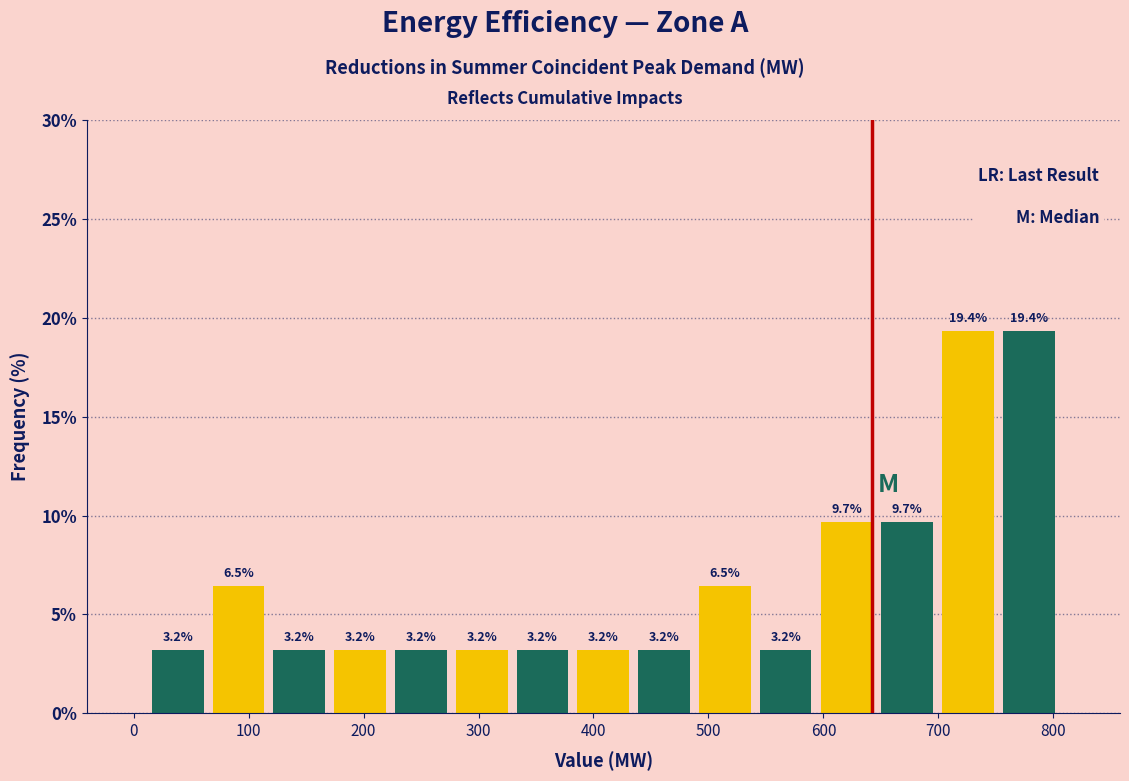

What is the height of the bar covering 650 to 700 on the x-axis? The bar edges are not printed on the chart, so give them approximately, as read against the axis.

9.7